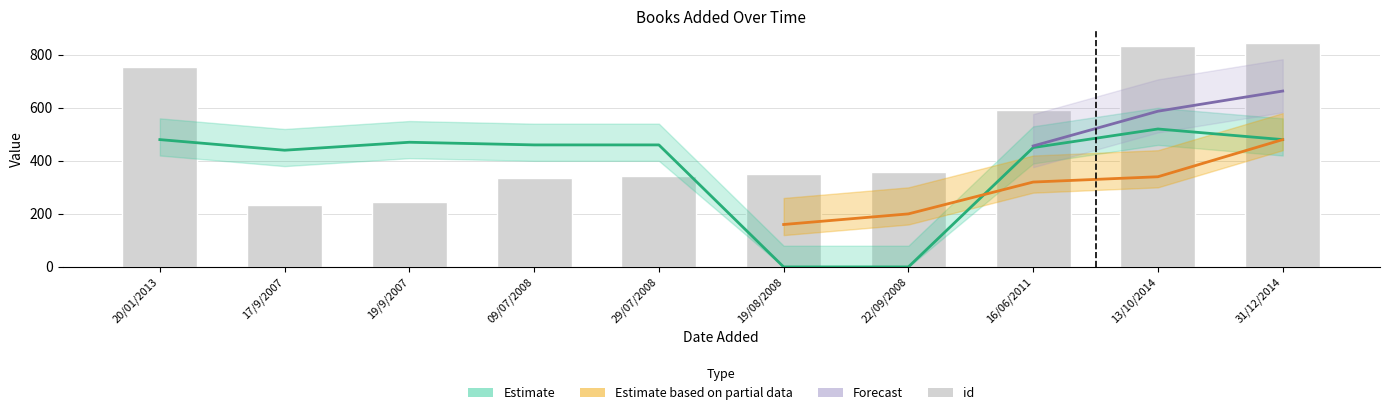

Is it true that the value at 31/12/2014 is 332?

False